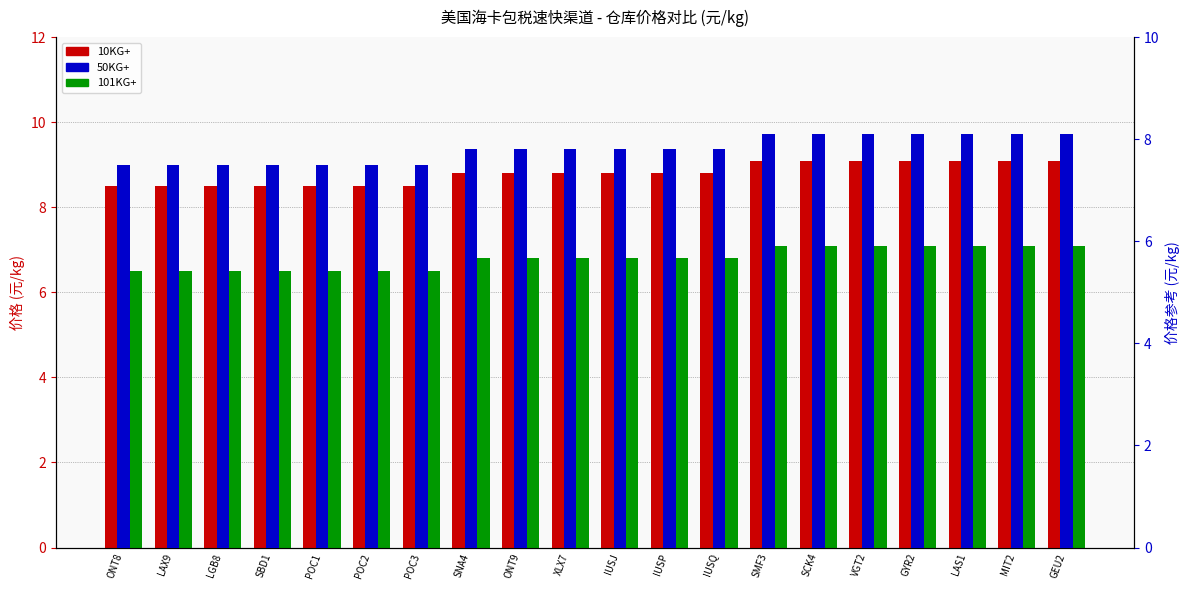

At which label is 10KG+ closest to 8?

ONT8